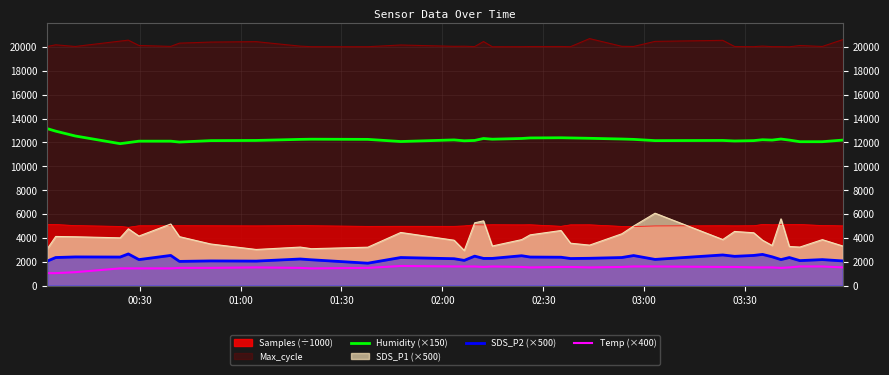

List the series in order of their peak value, highest first.

Max_cycle, Humidity (×150), SDS_P1 (×500), Samples (÷1000), SDS_P2 (×500), Temp (×400)